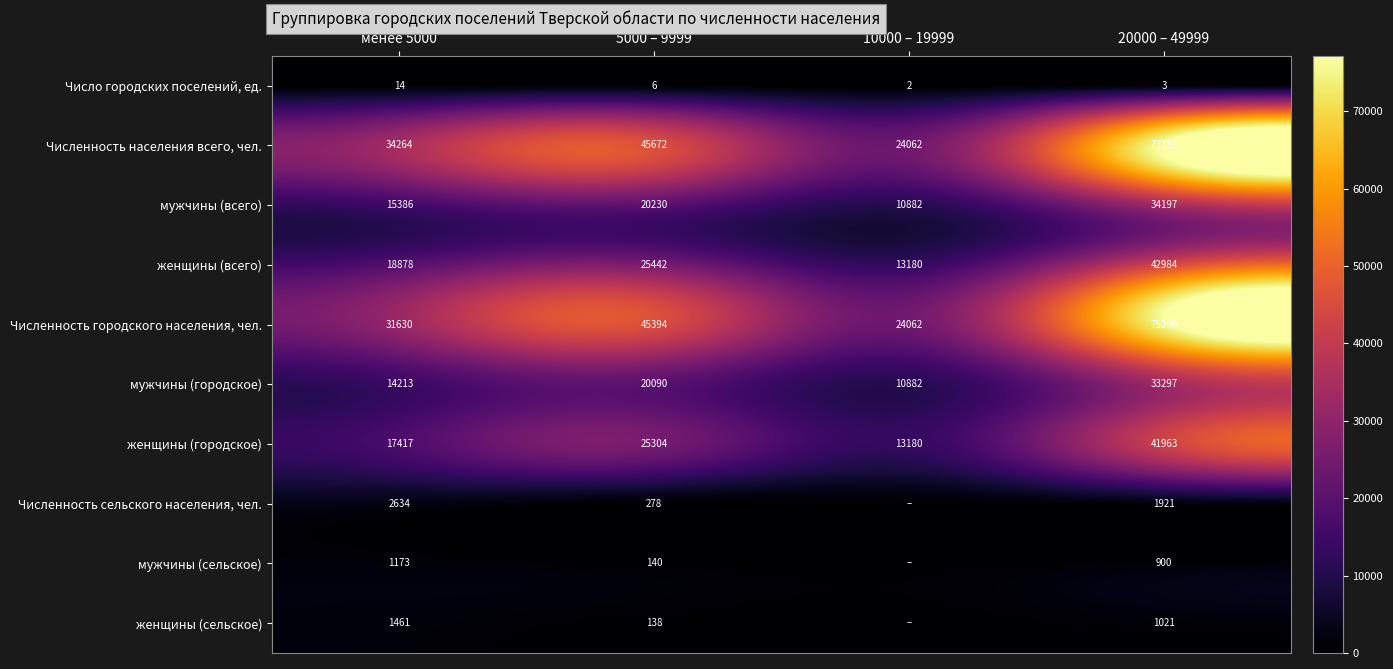

What is the total value across all series at 5000 – 9999?

182694